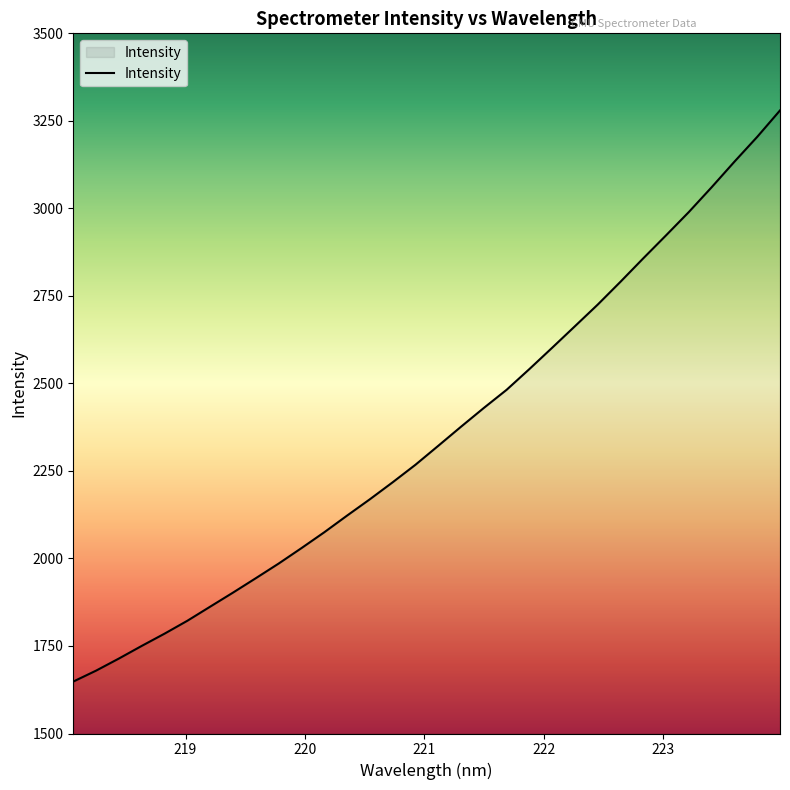

What is the difference between the maximum and minimum values?

1631.5